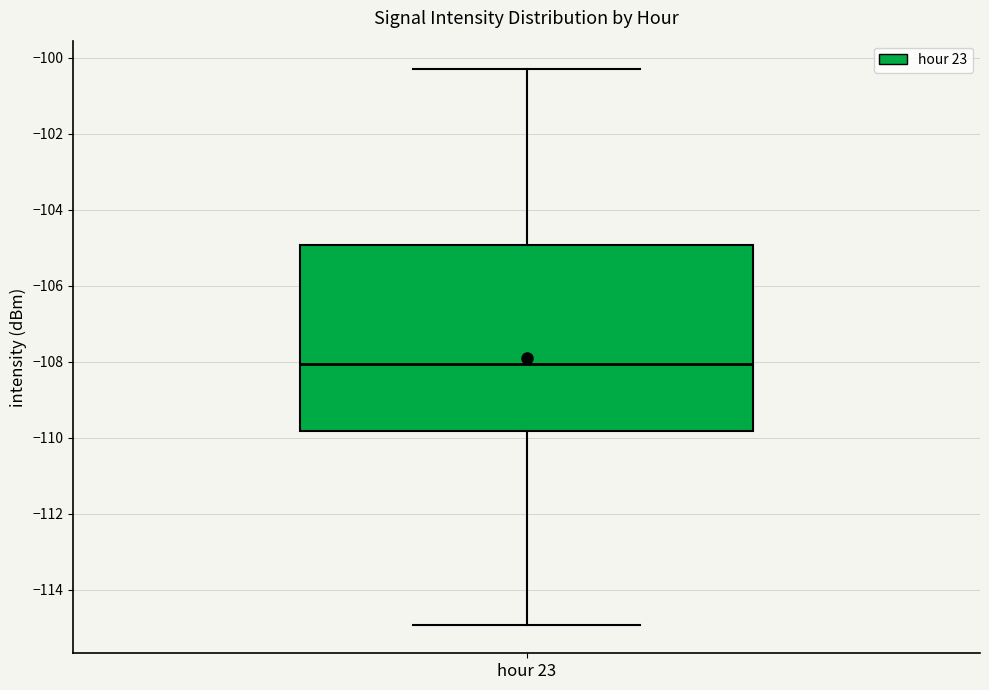

Where is the lower edge of the box for hour 23 on the y-axis? The values are not printed on the chart, so give them approximately, as read against the axis.

-109.8